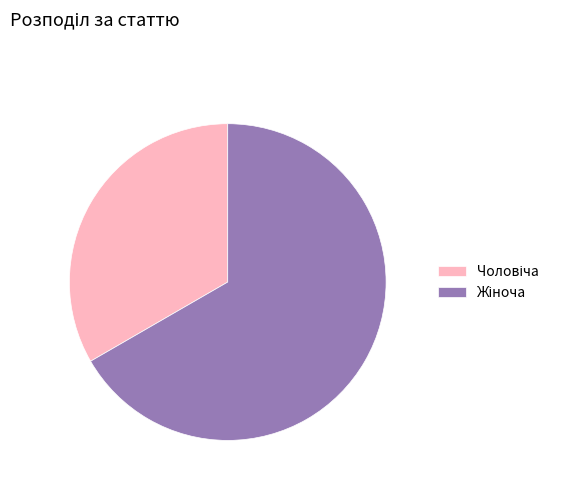

Is there any slice that represents more than half of the pie?

Yes